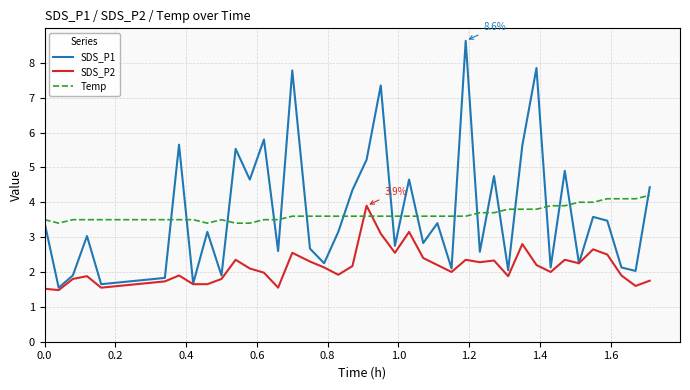

After their last crossing, which series has the higher values: Temp or SDS_P2?

Temp